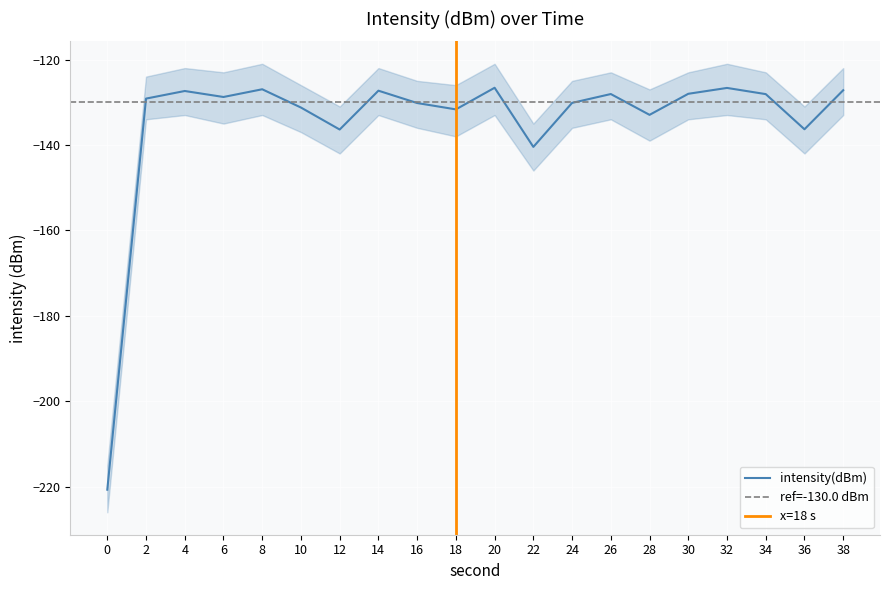

Rank the categories by value from highest to lowest.

20, 32, 8, 38, 14, 4, 30, 26, 34, 6, 2, 24, 16, 10, 18, 28, 36, 12, 22, 0